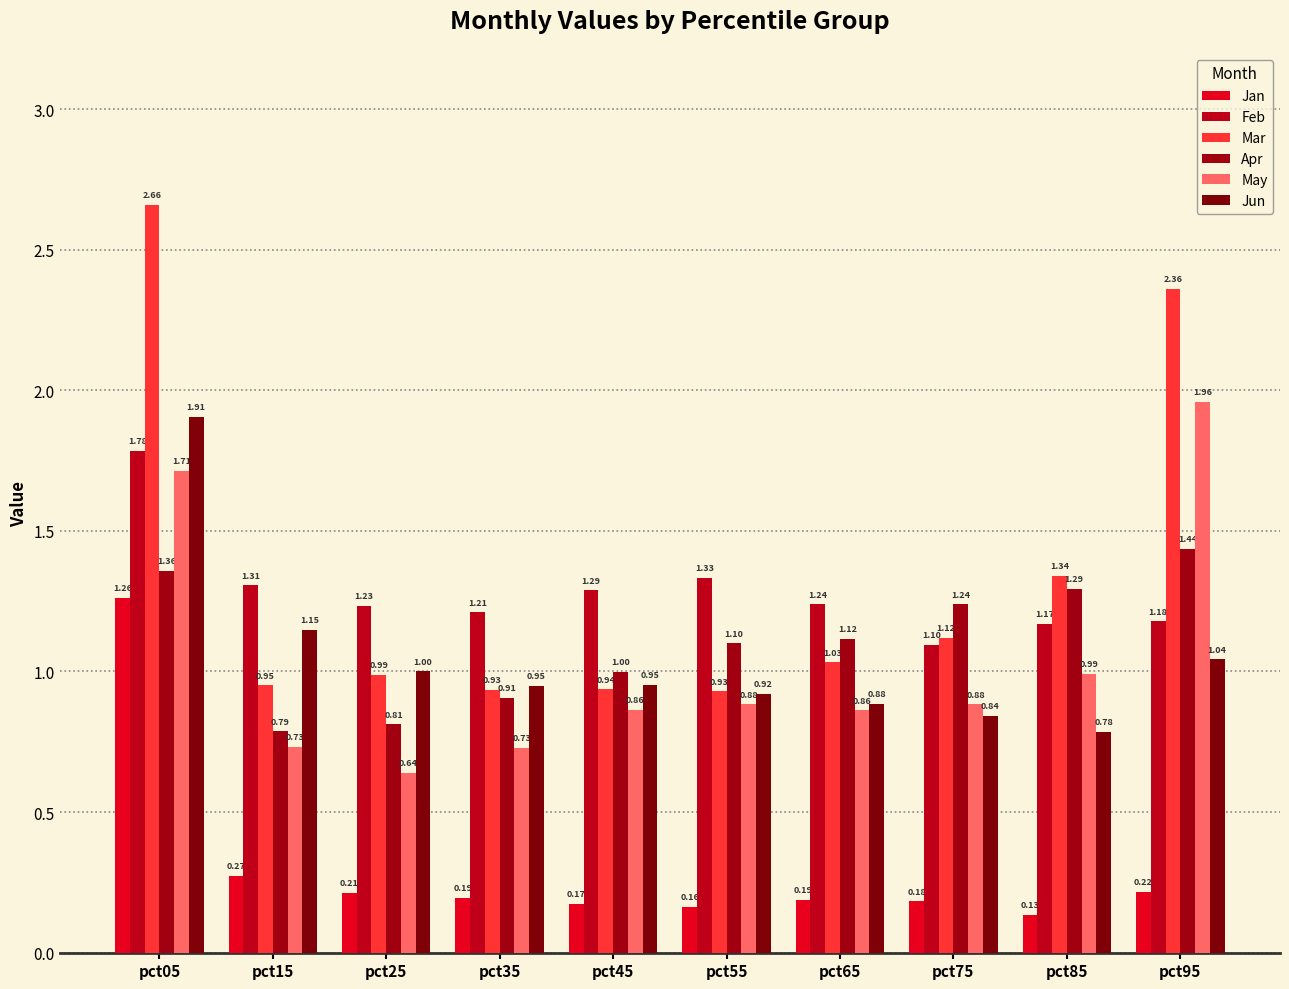

Which series has the largest total across all categories?

Mar